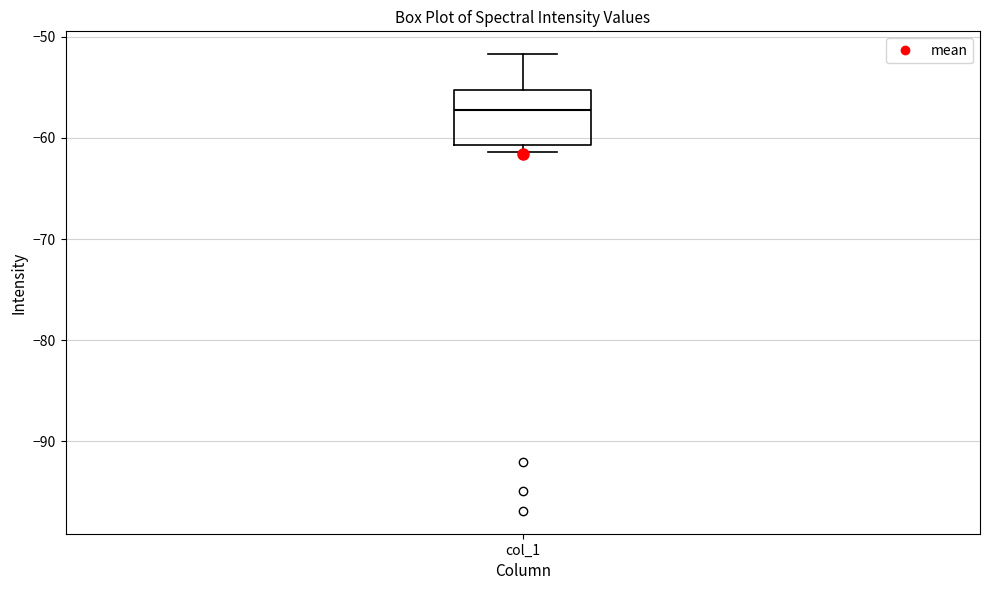

Where is the upper edge of the box for col_1 on the y-axis? The values are not printed on the chart, so give them approximately, as read against the axis.

-55